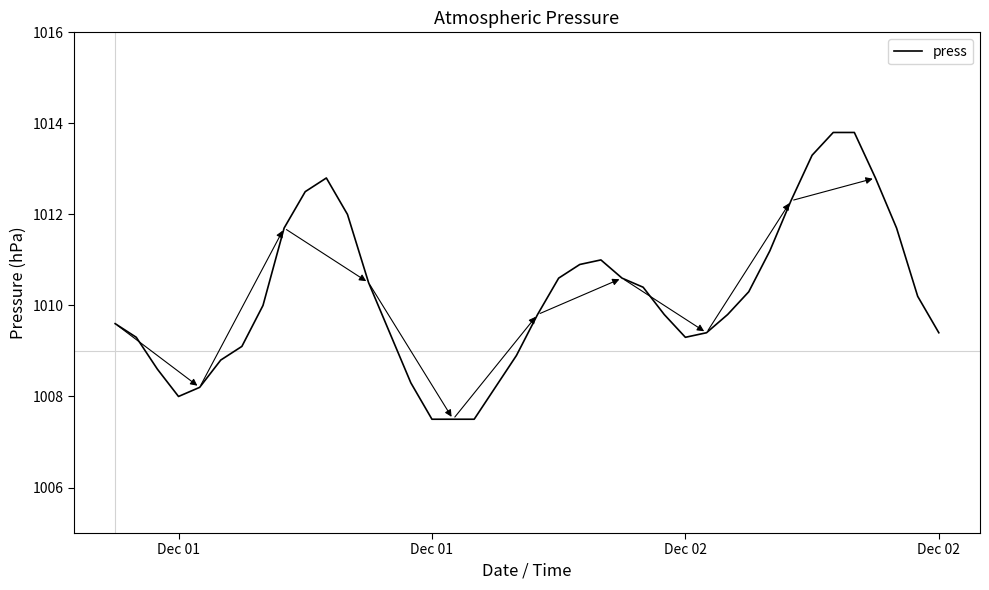

What is the minimum value shown in the chart?

1007.5